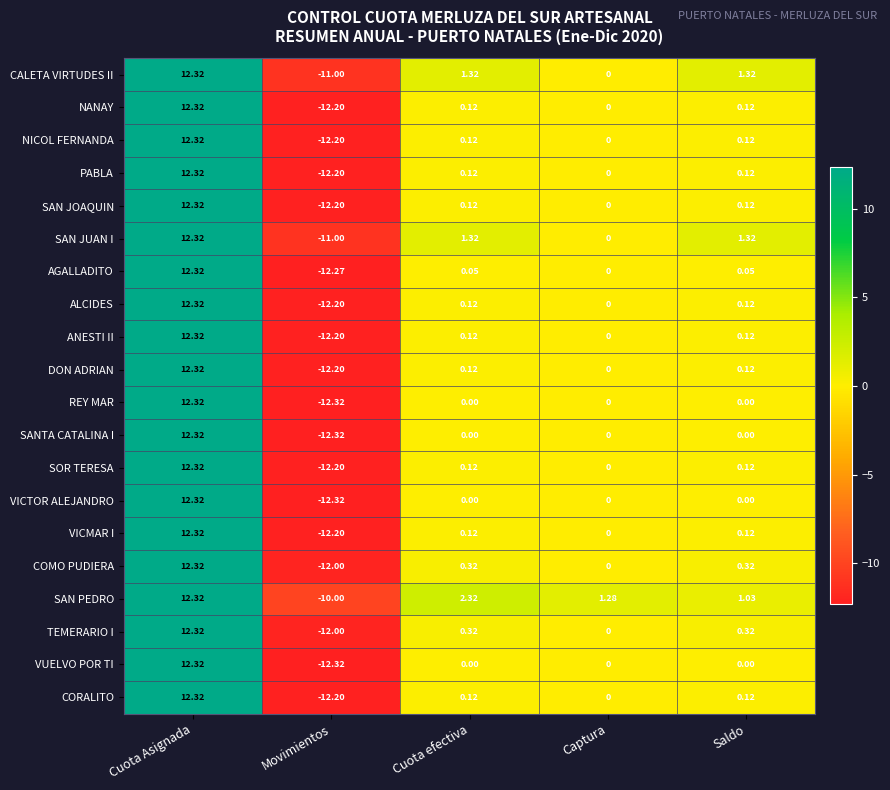

At which label does VUELVO POR TI first exceed 0?

Cuota Asignada